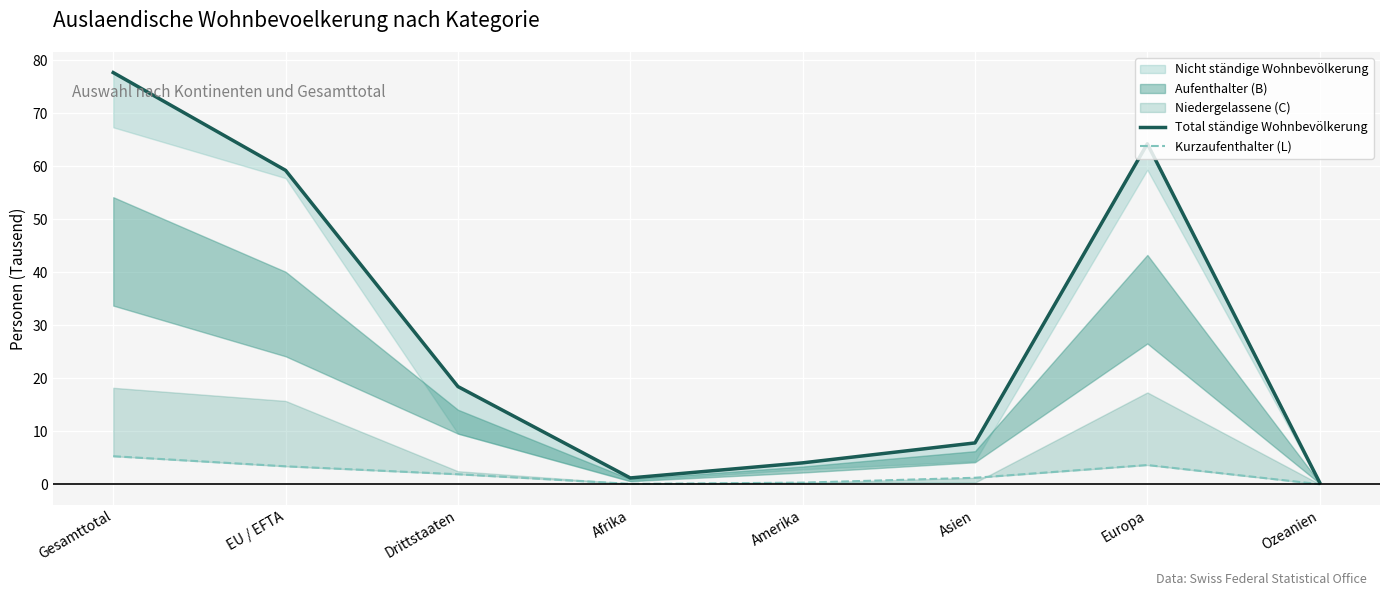

How many data points in Total ständige Wohnbevölkerung are less than 18?

4